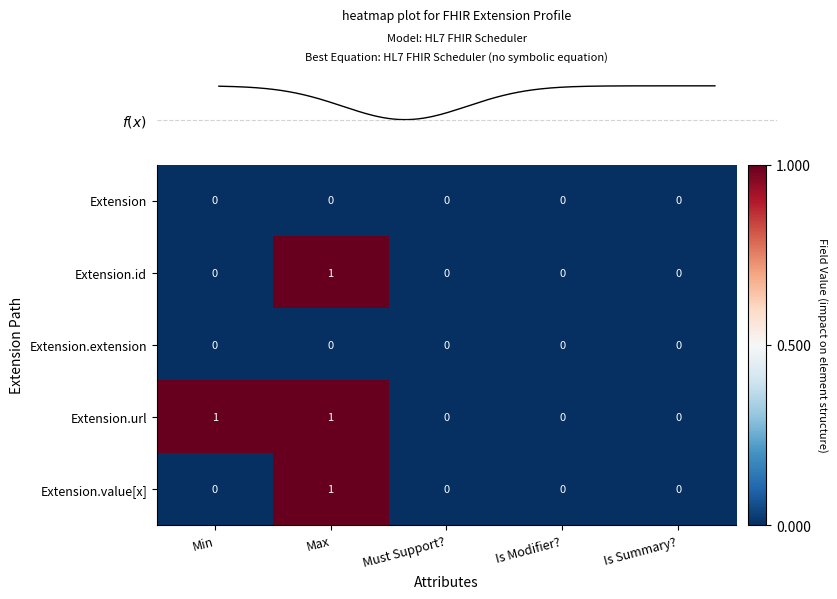

The Extension.id series shows 0 at Is Summary?. True or false?

True